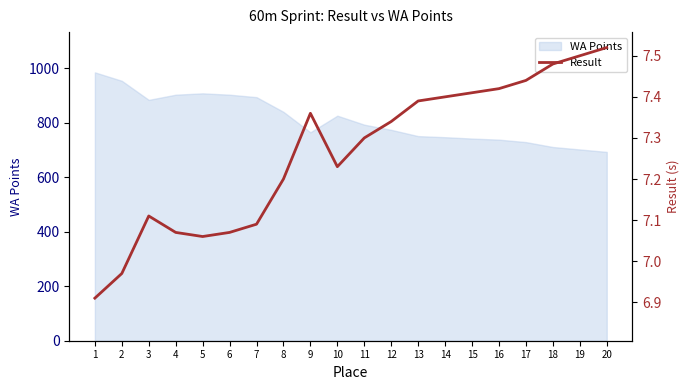

Reading right to left, transcribe all the data shown in this chart.

20=7.5	19=7.5	18=7.5	17=7.4	16=7.4	15=7.4	14=7.4	13=7.4	12=7.3	11=7.3	10=7.2	9=7.4	8=7.2	7=7.1	6=7.1	5=7.1	4=7.1	3=7.1	2=7.0	1=6.9